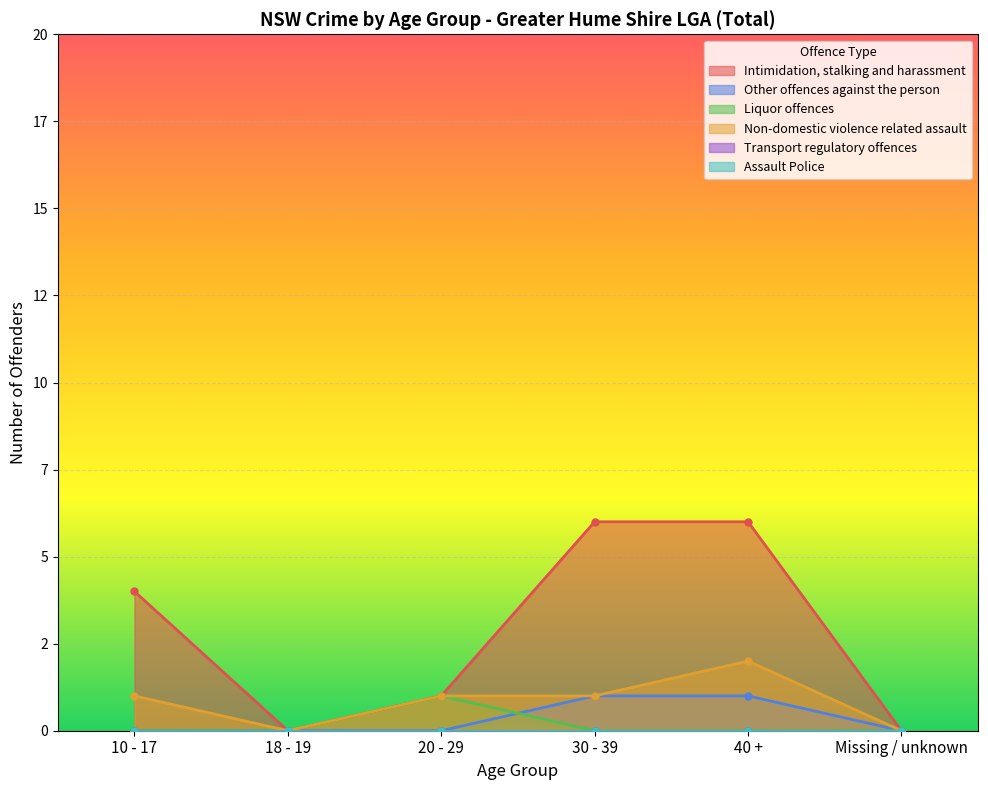

What is the maximum value for Liquor offences?

1